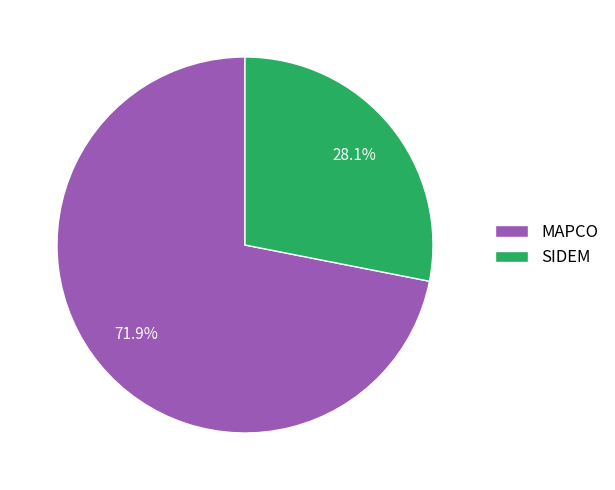

Approximately how many times larger is the value at SIDEM compared to MAPCO?

0.4